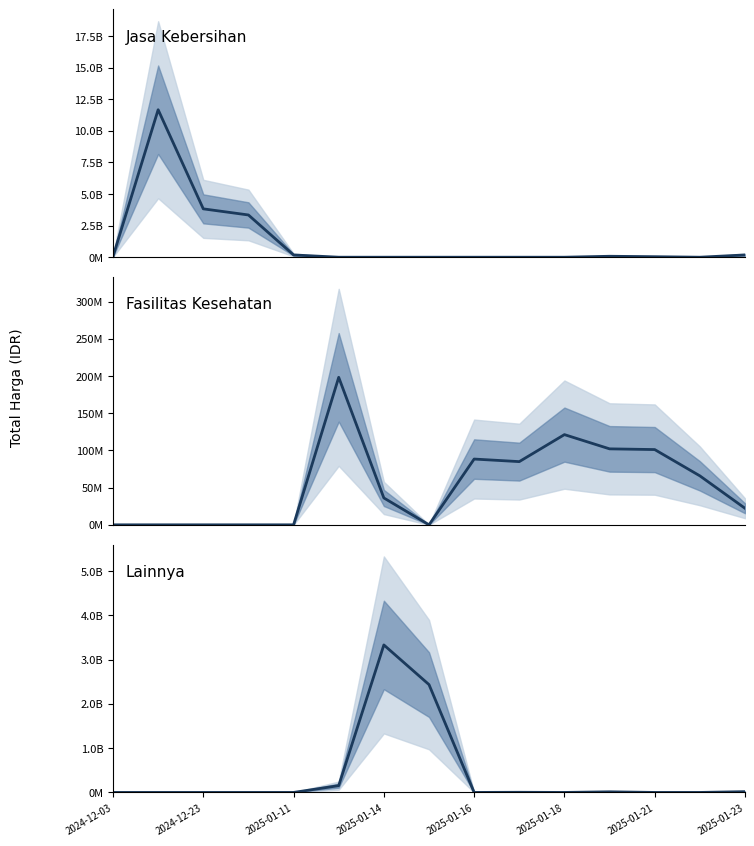

What are all the series names shown in the legend?

Jasa Kebersihan, Fasilitas Kesehatan, Lainnya